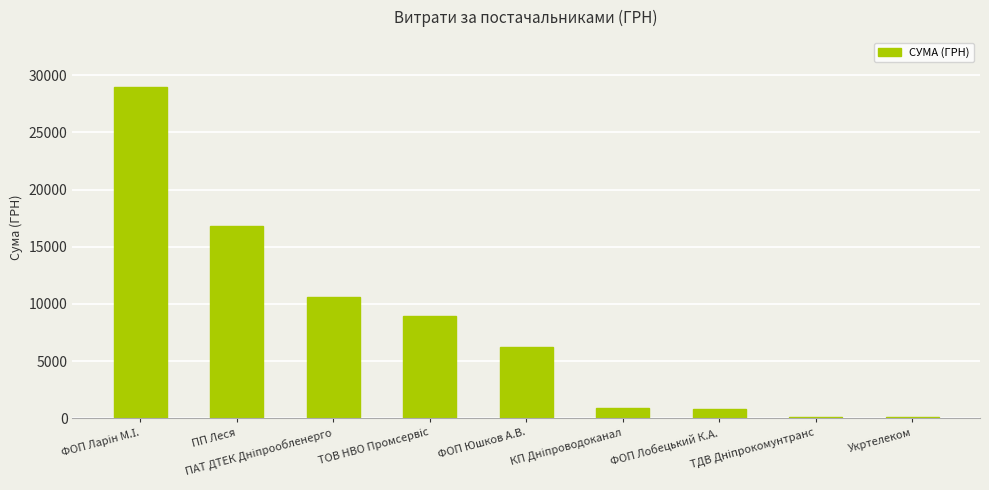

What is the difference between the second highest and minimum values?

16732.2